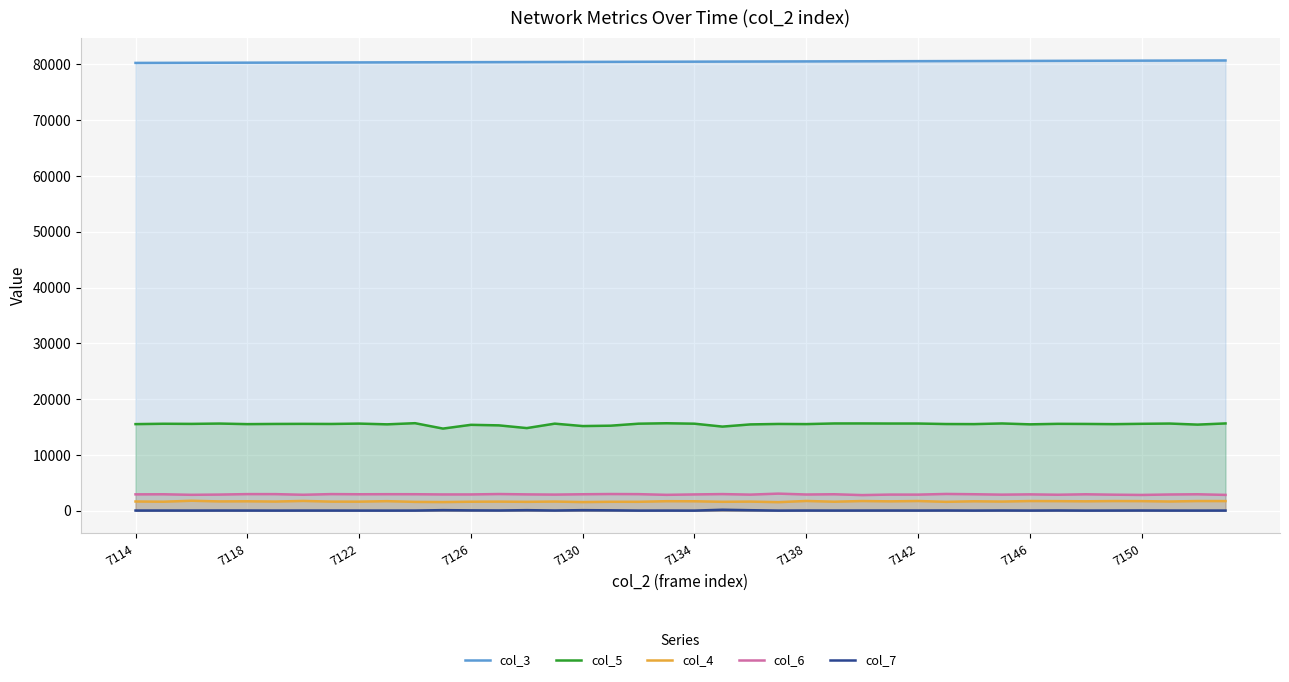

What is the average value of the col_5 series?

15505